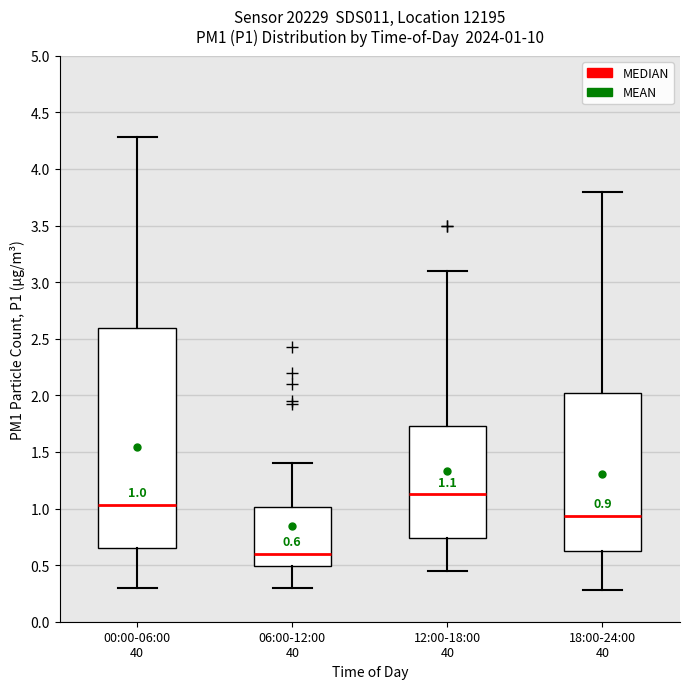

Which box is the tallest, from its lower edge to its upper edge?

00:00-06:00 40